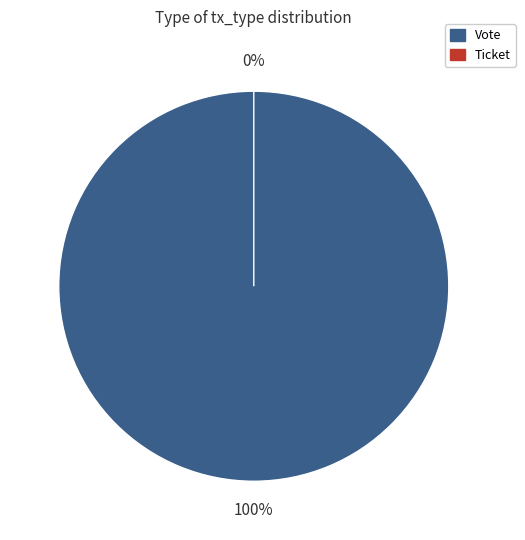

What is the largest slice in the pie chart?

Vote